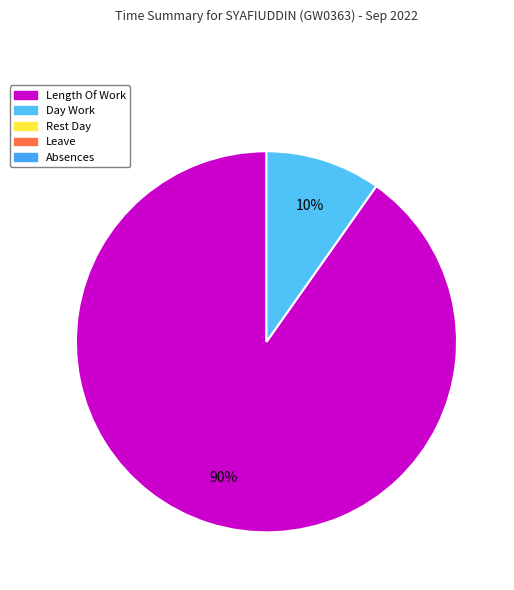

Count the number of slices in the pie.

2